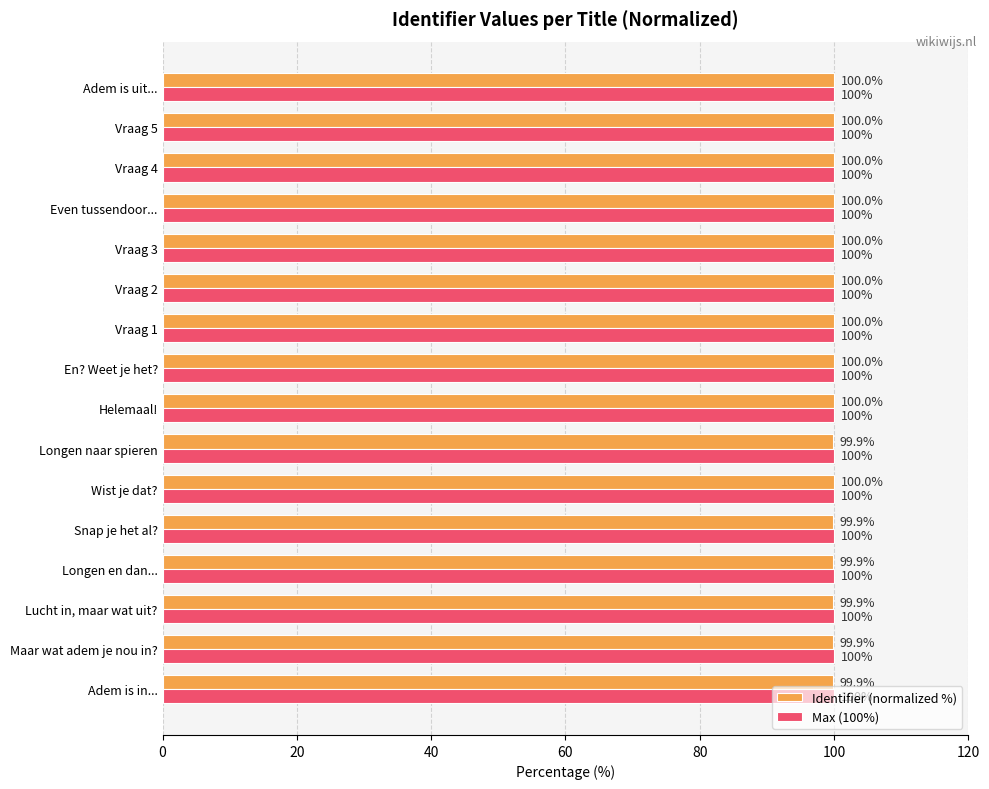

The Identifier (normalized %) series shows 32.0 at Vraag 1. True or false?

False